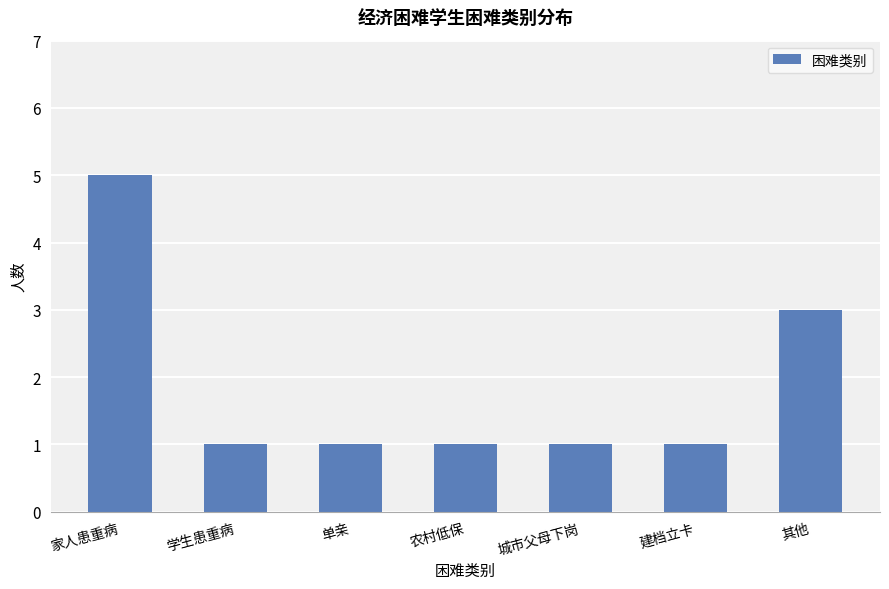

What is the label of the 2nd bar from the left?

学生患重病